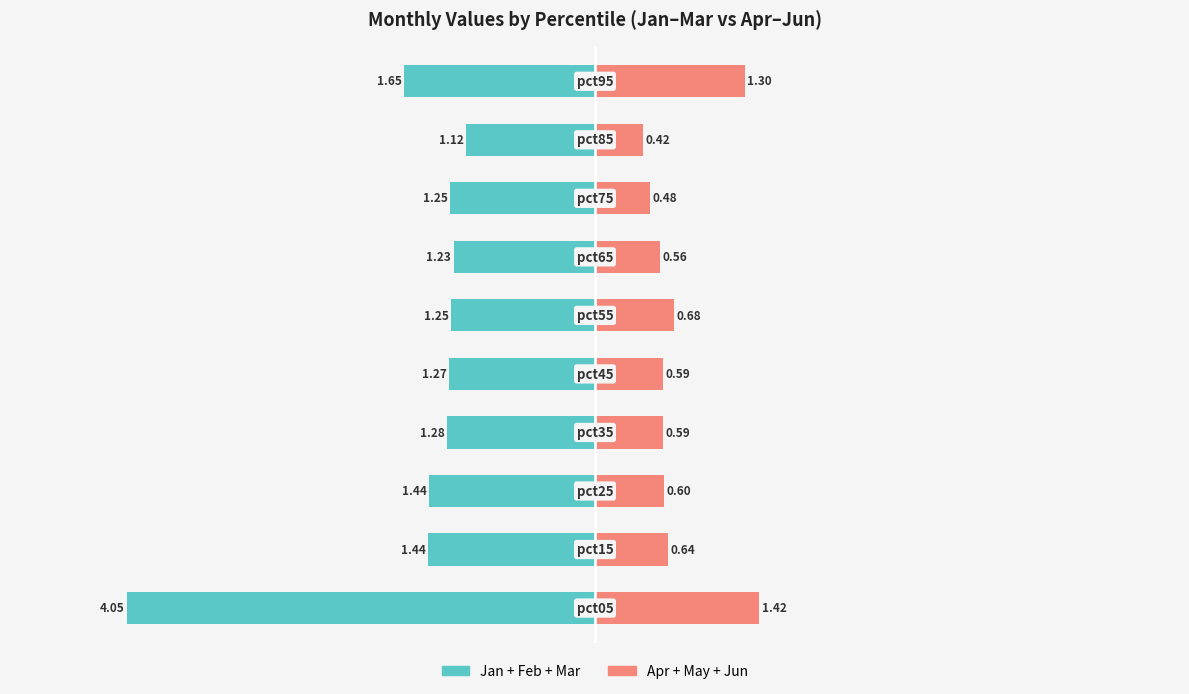

True or false: Apr+May+Jun has a value of 0.6 at 9.

False